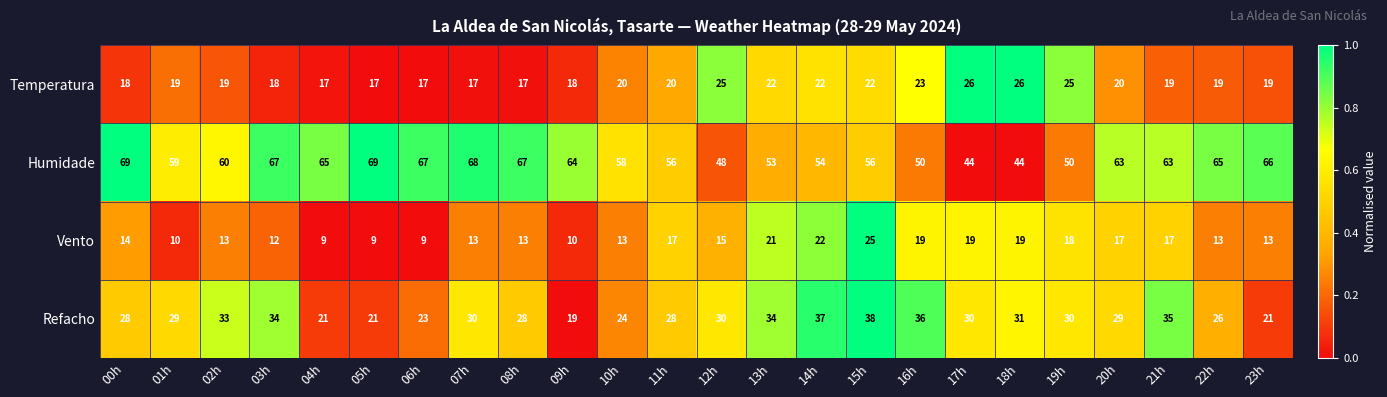

True or false: Refacho has a value of 35 at 21h.

True